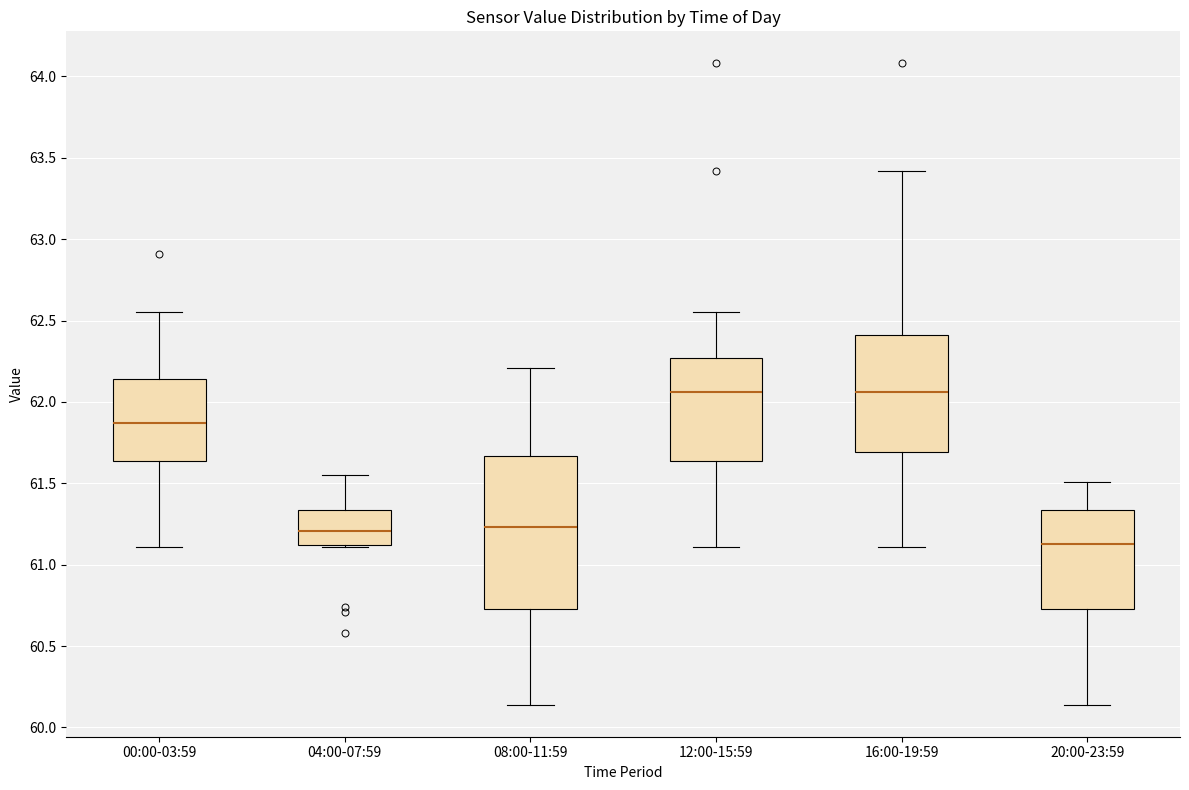

Which box is the tallest, from its lower edge to its upper edge?

08:00-11:59